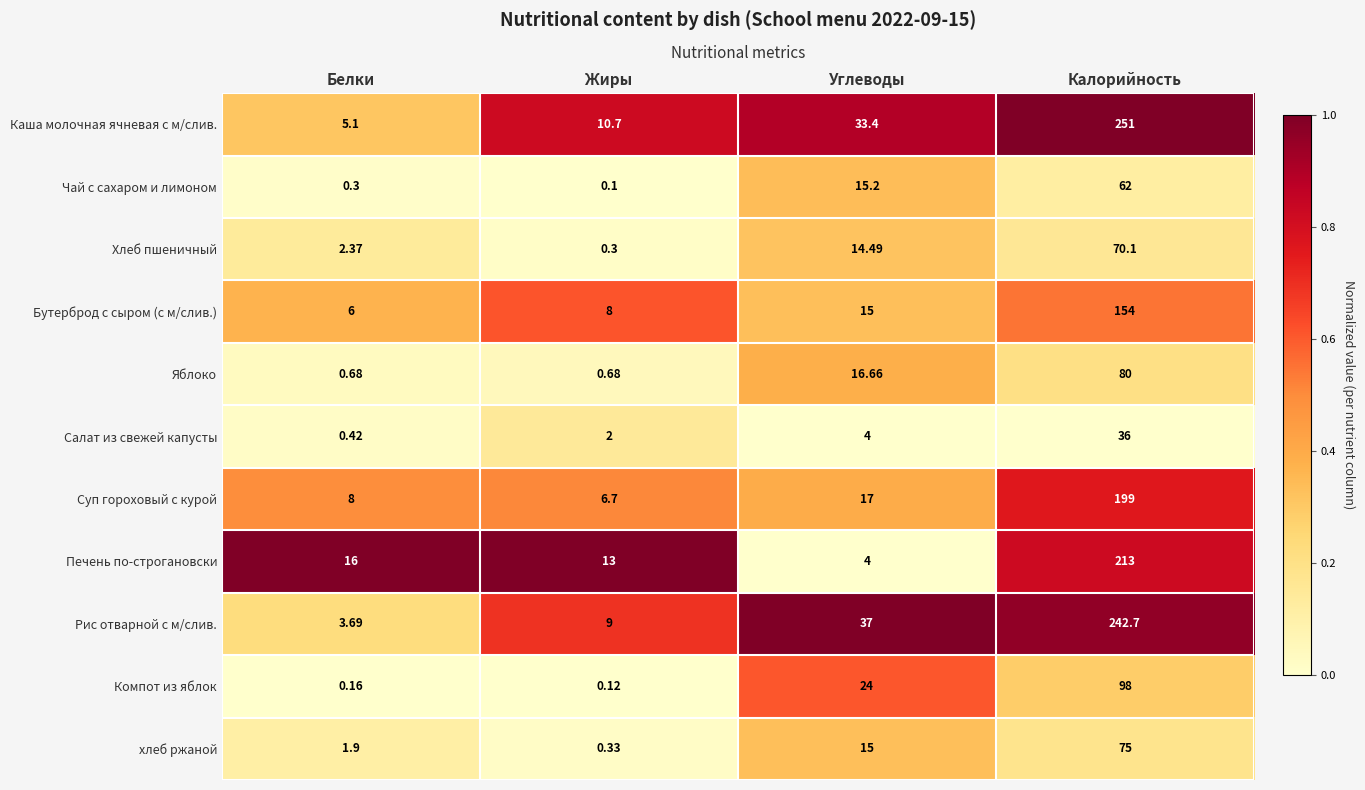

At which category does the chart reach its minimum across all series?

Жиры